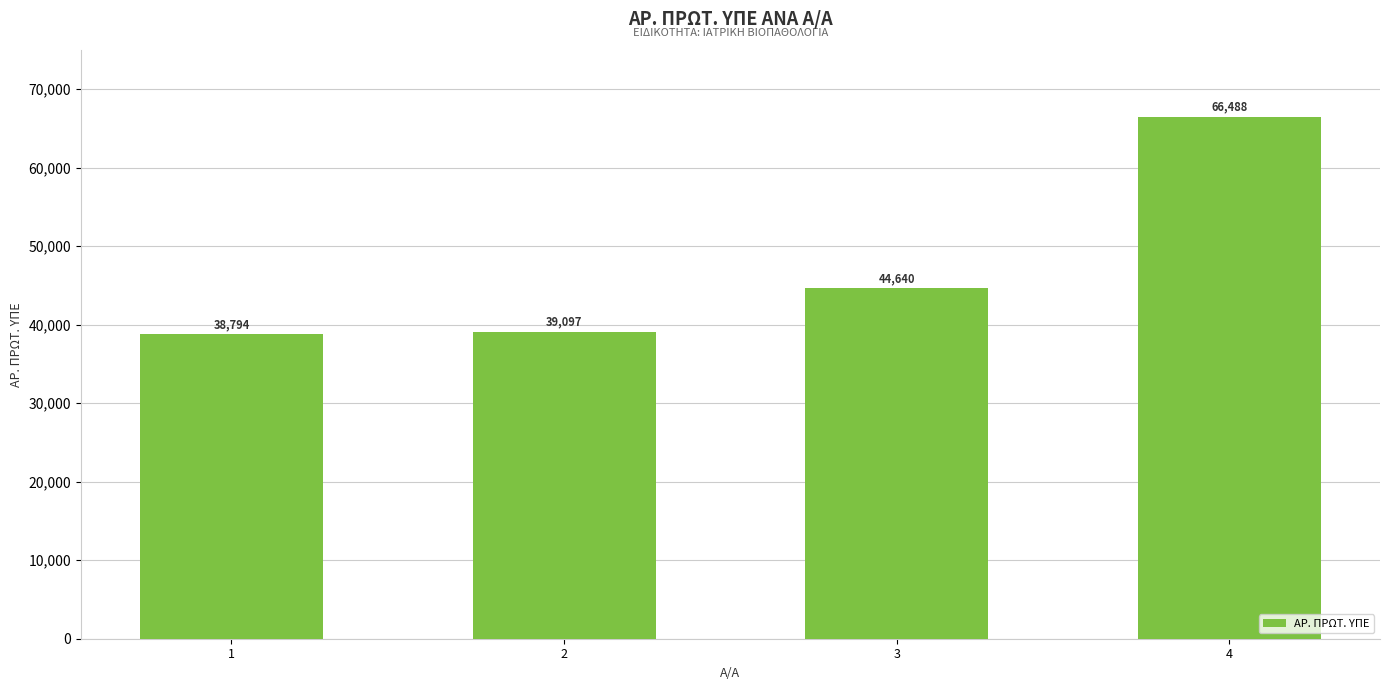

How many bars are there in total?

4